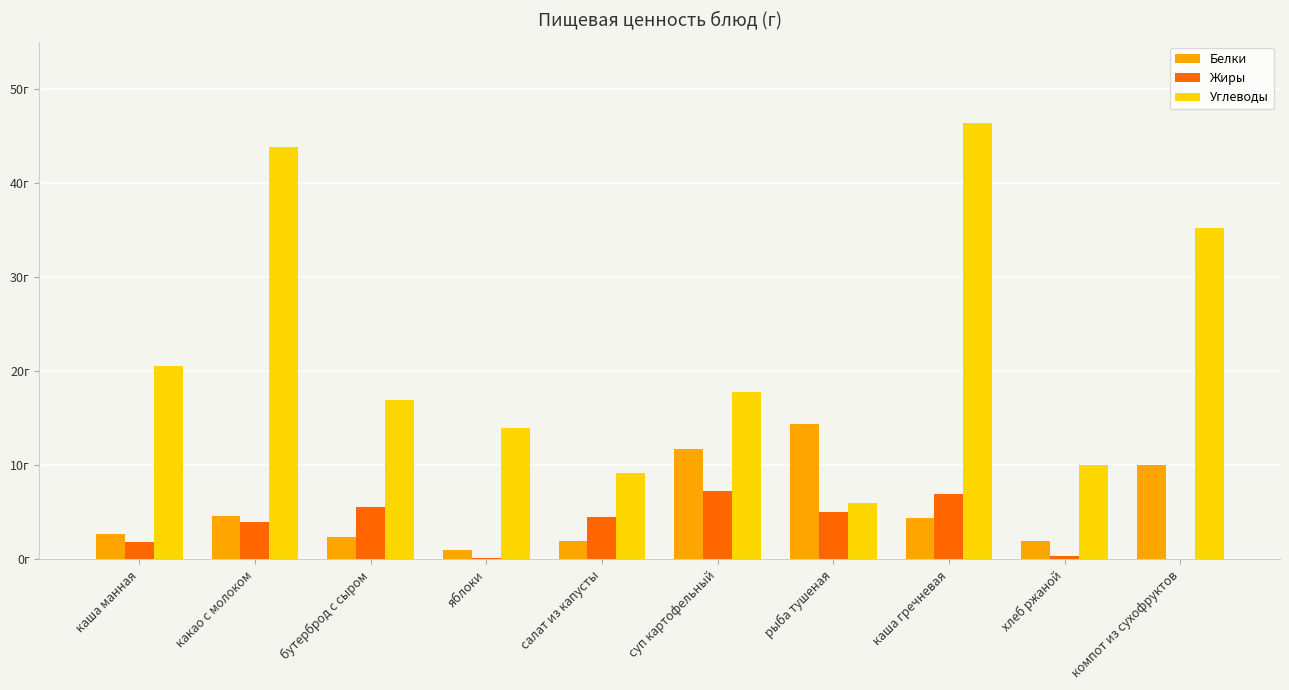

Are the bars grouped side by side (vs. stacked)?

Yes